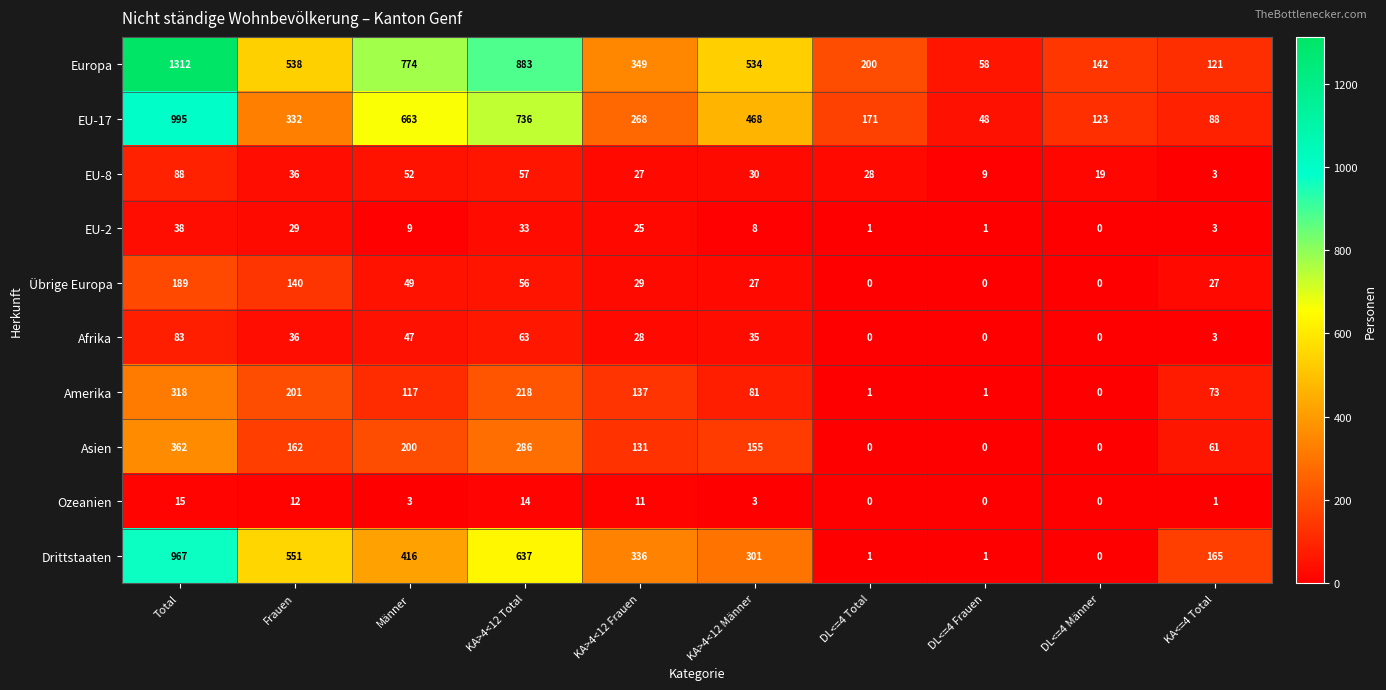

At how many categories does at least one series exceed 487?

5